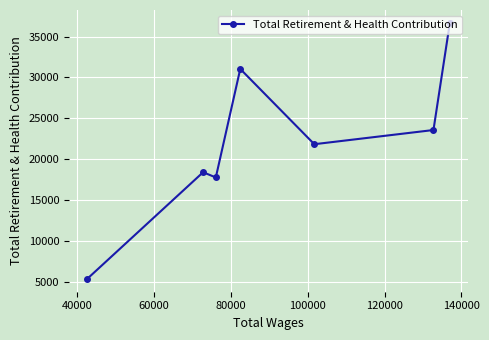

What is the value of the 6th point from the left?

23572